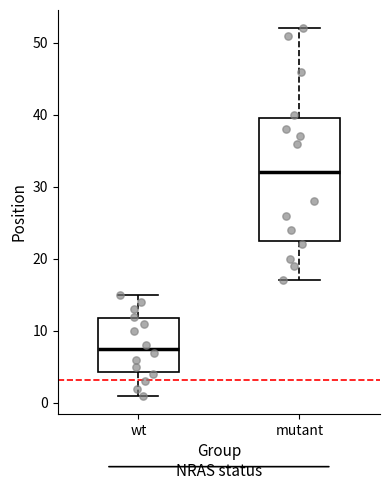

Reading left to right, transcribe this box plot: for each box, give where its median line is, the range the box spans, and where its two whiskers end, as read against the y-axis. The values are not printed on the chart, so give them approximately, as read against the axis.

wt: median 8, box 4 to 12, whiskers 1 to 15
mutant: median 32, box 23 to 40, whiskers 17 to 52